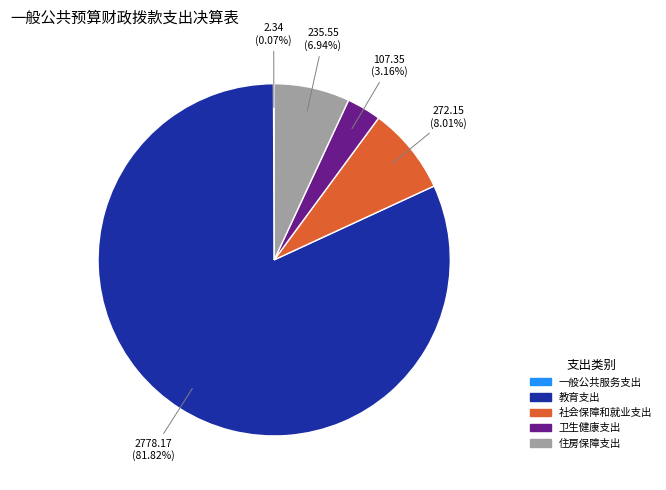

To the nearest percent, what is the average slice percentage?

20%